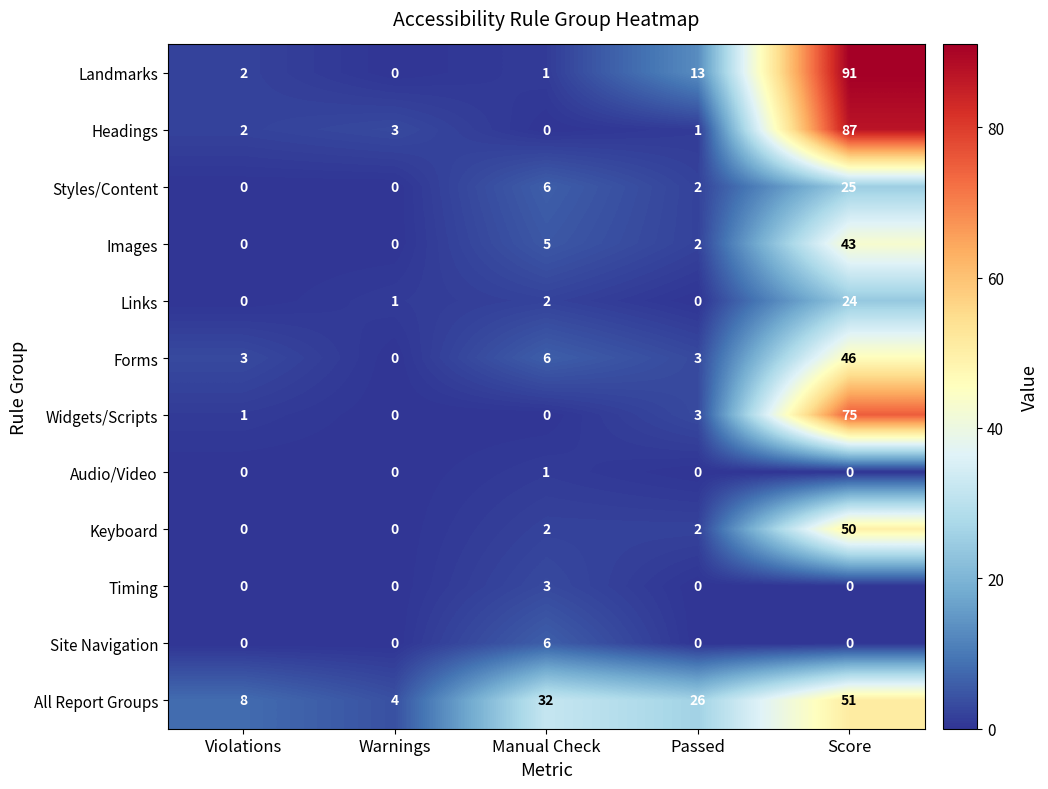

What is the average value of the Headings series?

19